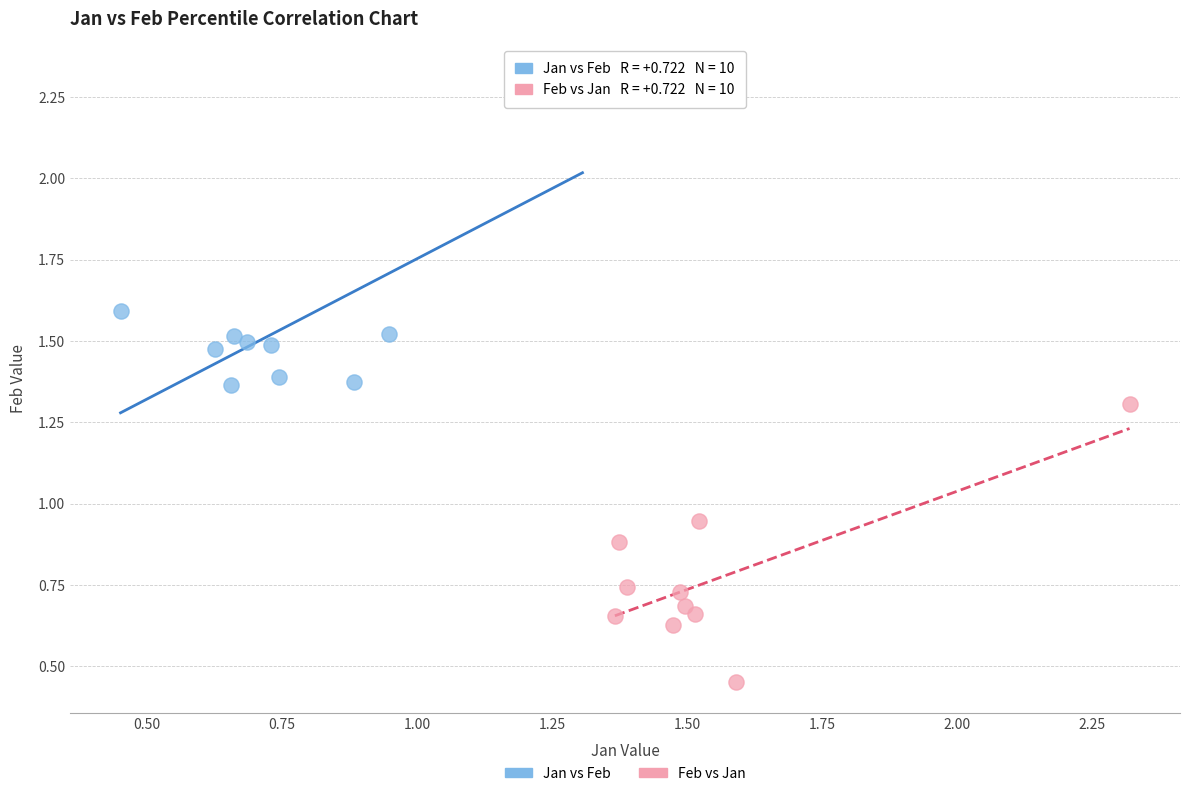

Which series reaches the maximum Y coordinate?

Jan vs Feb